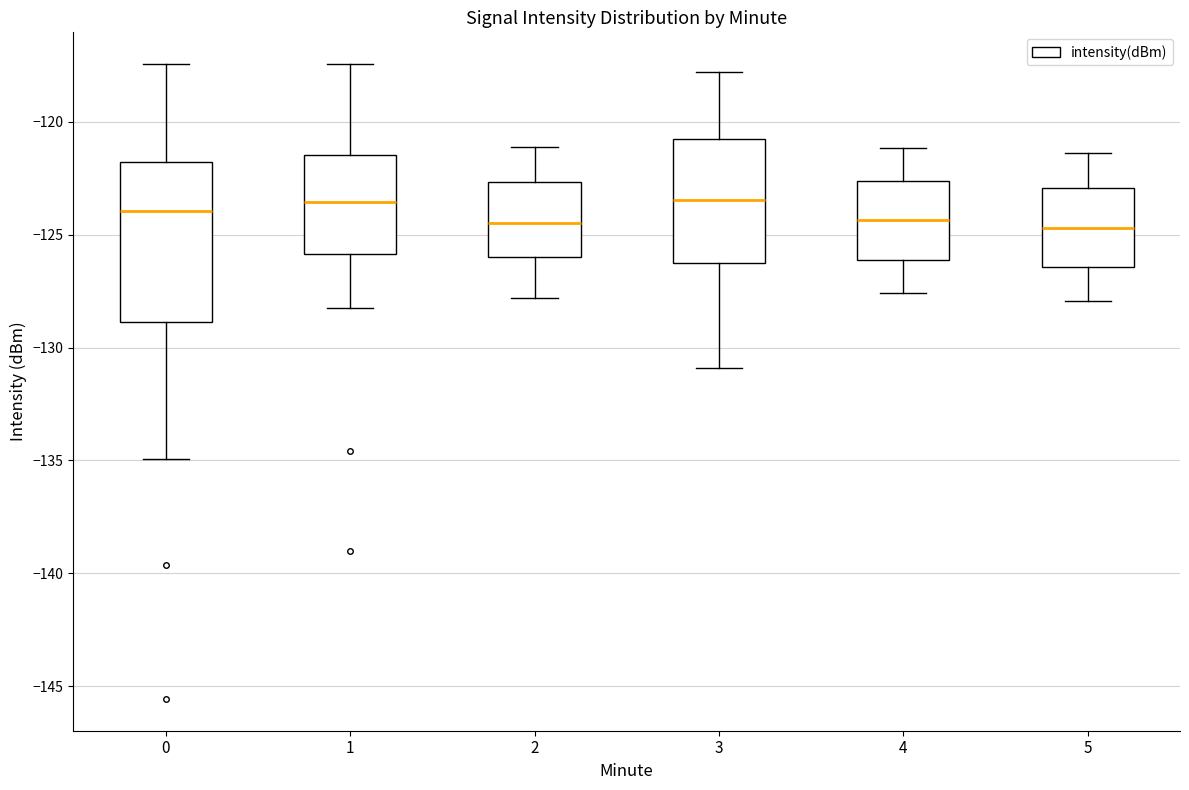

Reading left to right, transcribe this box plot: for each box, give where its median line is, the range the box spans, and where its two whiskers end, as read against the y-axis. The values are not printed on the chart, so give them approximately, as read against the axis.

0: median -124.0, box -129.0 to -122.0, whiskers -135.0 to -117.5
1: median -123.5, box -126.0 to -121.5, whiskers -128.0 to -117.5
2: median -124.5, box -126.0 to -122.5, whiskers -128.0 to -121.0
3: median -123.5, box -126.0 to -121.0, whiskers -131.0 to -118.0
4: median -124.5, box -126.0 to -122.5, whiskers -127.5 to -121.0
5: median -124.5, box -126.5 to -123.0, whiskers -128.0 to -121.5